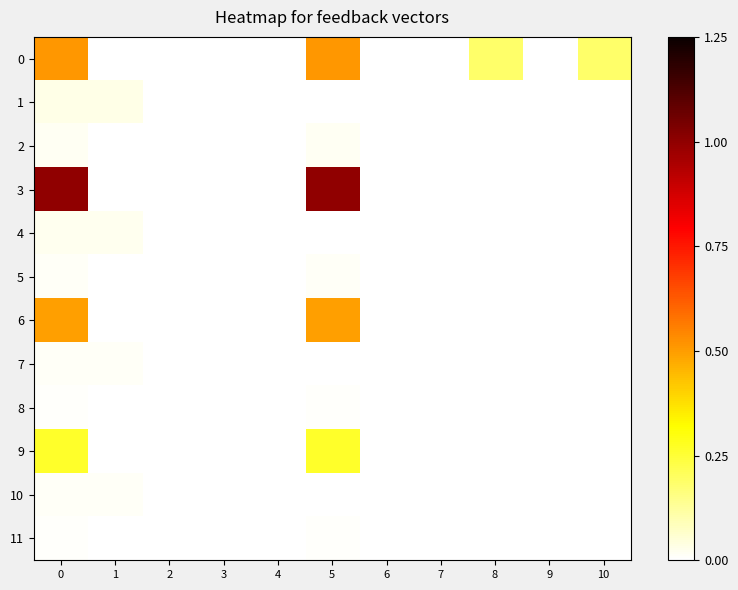

Reading left to right, extract all data points from this chart.

0: 0=0.5	1=0.0	2=0.0	3=0.0	4=0.0	5=0.5	6=0.0	7=0.0	8=0.2	9=0.0	10=0.2
1: 0=0.0	1=0.0	2=0.0	3=0.0	4=0.0	5=0.0	6=0.0	7=0.0	8=0.0	9=0.0	10=0.0
2: 0=0.0	1=0.0	2=0.0	3=0.0	4=0.0	5=0.0	6=0.0	7=0.0	8=0.0	9=0.0	10=0.0
3: 0=1.0	1=0.0	2=0.0	3=0.0	4=0.0	5=1.0	6=0.0	7=0.0	8=0.0	9=0.0	10=0.0
4: 0=0.0	1=0.0	2=0.0	3=0.0	4=0.0	5=0.0	6=0.0	7=0.0	8=0.0	9=0.0	10=0.0
5: 0=0.0	1=0.0	2=0.0	3=0.0	4=0.0	5=0.0	6=0.0	7=0.0	8=0.0	9=0.0	10=0.0
6: 0=0.5	1=0.0	2=0.0	3=0.0	4=0.0	5=0.5	6=0.0	7=0.0	8=0.0	9=0.0	10=0.0
7: 0=0.0	1=0.0	2=0.0	3=0.0	4=0.0	5=0.0	6=0.0	7=0.0	8=0.0	9=0.0	10=0.0
8: 0=0.0	1=0.0	2=0.0	3=0.0	4=0.0	5=0.0	6=0.0	7=0.0	8=0.0	9=0.0	10=0.0
9: 0=0.3	1=0.0	2=0.0	3=0.0	4=0.0	5=0.3	6=0.0	7=0.0	8=0.0	9=0.0	10=0.0
10: 0=0.0	1=0.0	2=0.0	3=0.0	4=0.0	5=0.0	6=0.0	7=0.0	8=0.0	9=0.0	10=0.0
11: 0=0.0	1=0.0	2=0.0	3=0.0	4=0.0	5=0.0	6=0.0	7=0.0	8=0.0	9=0.0	10=0.0